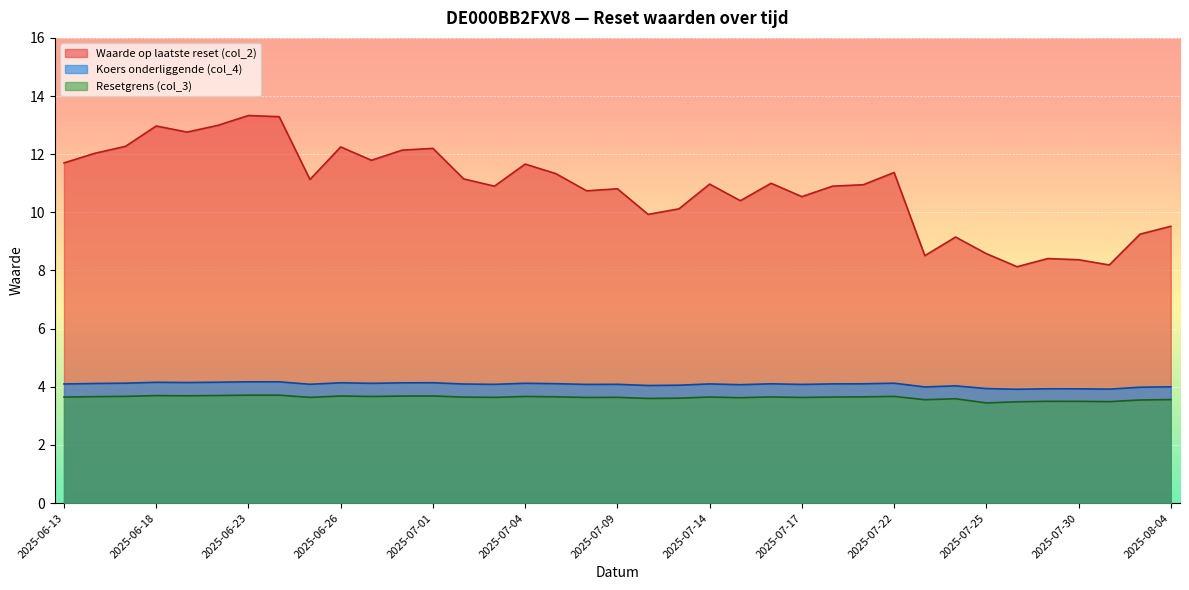

Rank the series by their maximum value, from highest to lowest.

Waarde op laatste reset (col_2), Koers onderliggende (col_4), Resetgrens (col_3)